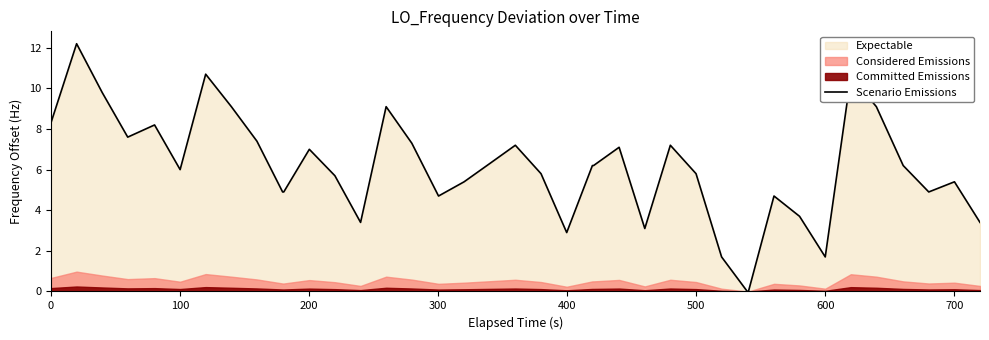

The chart shows a value of 2.0 at 18. True or false?

False